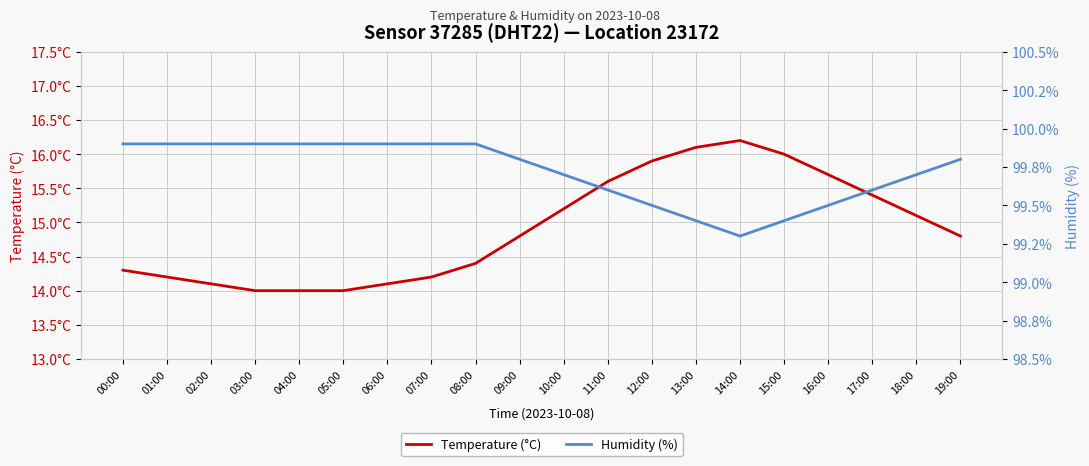

Rank the series by their maximum value, from lowest to highest.

Temperature (°C), Humidity (%)